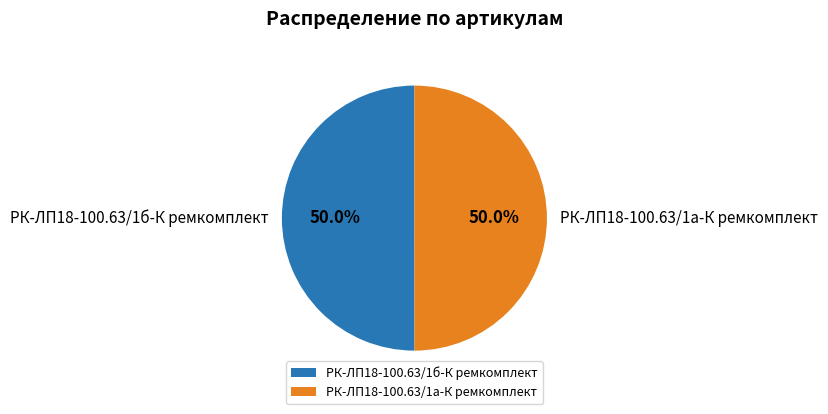

Is it true that РК-ЛП18-100.63/1б-К ремкомплект is 50% of the pie?

True